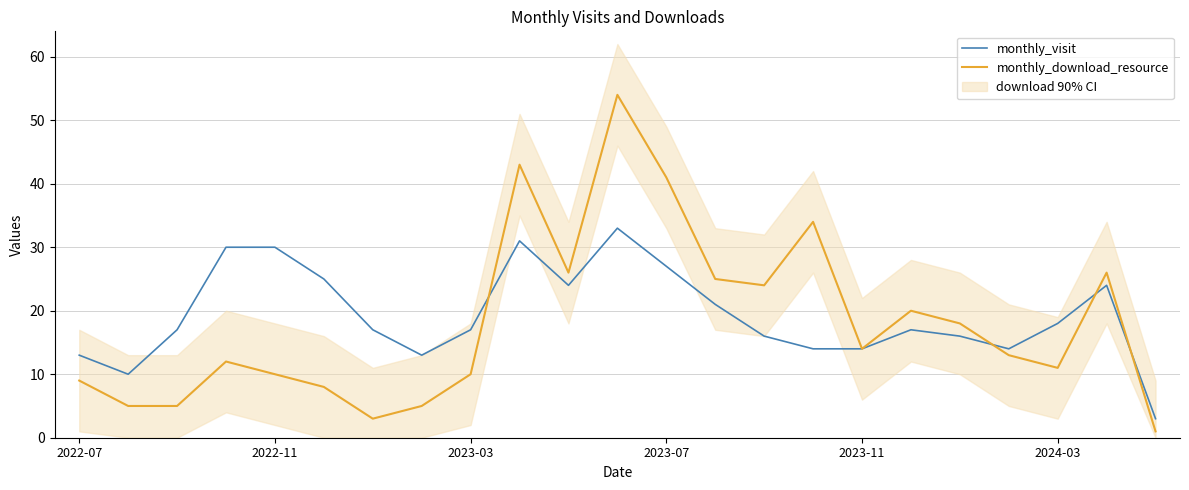

What value does the monthly_download_resource series have at 9?

43